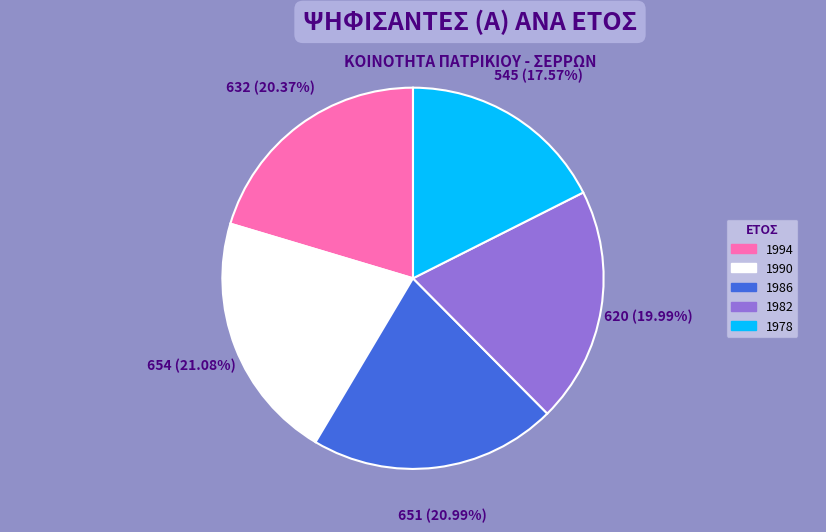

To the nearest percent, what is the combined percentage of 1978 and 1986?

39%